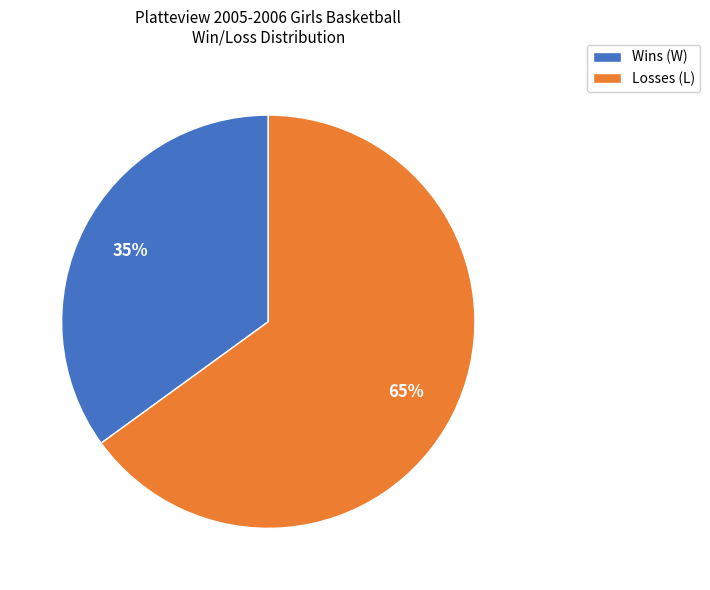

Rank the categories by value from highest to lowest.

Losses (L), Wins (W)